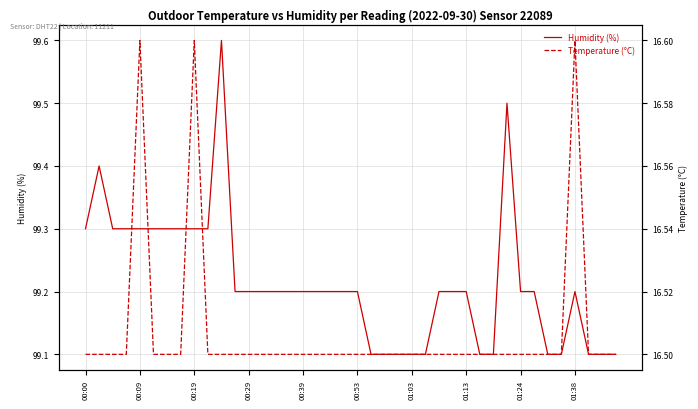

Reading left to right, list all the values displayed in this chart.

Humidity (%): 99.3	99.4	99.3	99.3	99.3	99.3	99.3	99.3	99.3	99.3	99.6	99.2	99.2	99.2	99.2	99.2	99.2	99.2	99.2	99.2	99.2	99.1	99.1	99.1	99.1	99.1	99.2	99.2	99.2	99.1	99.1	99.5	99.2	99.2	99.1	99.1	99.2	99.1	99.1	99.1
Temperature (°C): 16.5	16.5	16.5	16.5	16.6	16.5	16.5	16.5	16.6	16.5	16.5	16.5	16.5	16.5	16.5	16.5	16.5	16.5	16.5	16.5	16.5	16.5	16.5	16.5	16.5	16.5	16.5	16.5	16.5	16.5	16.5	16.5	16.5	16.5	16.5	16.5	16.6	16.5	16.5	16.5